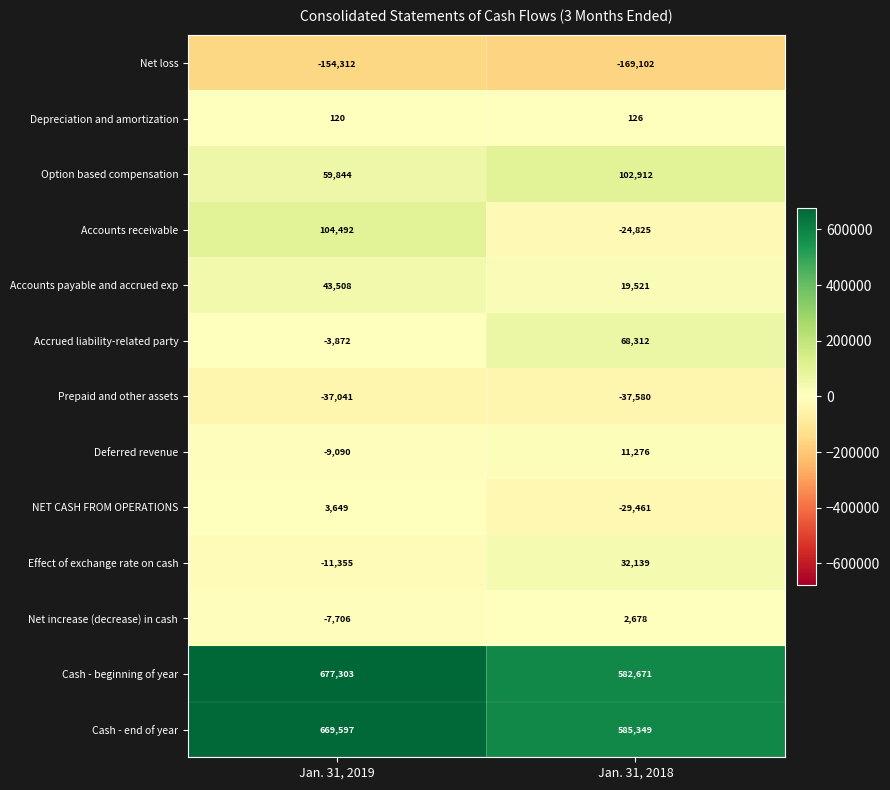

Reading left to right, extract all data points from this chart.

Net loss: Jan. 31, 2019=-154312	Jan. 31, 2018=-169102
Depreciation and amortization: Jan. 31, 2019=120	Jan. 31, 2018=126
Option based compensation: Jan. 31, 2019=59844	Jan. 31, 2018=102912
Accounts receivable: Jan. 31, 2019=104492	Jan. 31, 2018=-24825
Accounts payable and accrued exp: Jan. 31, 2019=43508	Jan. 31, 2018=19521
Accrued liability-related party: Jan. 31, 2019=-3872	Jan. 31, 2018=68312
Prepaid and other assets: Jan. 31, 2019=-37041	Jan. 31, 2018=-37580
Deferred revenue: Jan. 31, 2019=-9090	Jan. 31, 2018=11276
NET CASH FROM OPERATIONS: Jan. 31, 2019=3649	Jan. 31, 2018=-29461
Effect of exchange rate on cash: Jan. 31, 2019=-11355	Jan. 31, 2018=32139
Net increase (decrease) in cash: Jan. 31, 2019=-7706	Jan. 31, 2018=2678
Cash - beginning of year: Jan. 31, 2019=677303	Jan. 31, 2018=582671
Cash - end of year: Jan. 31, 2019=669597	Jan. 31, 2018=585349